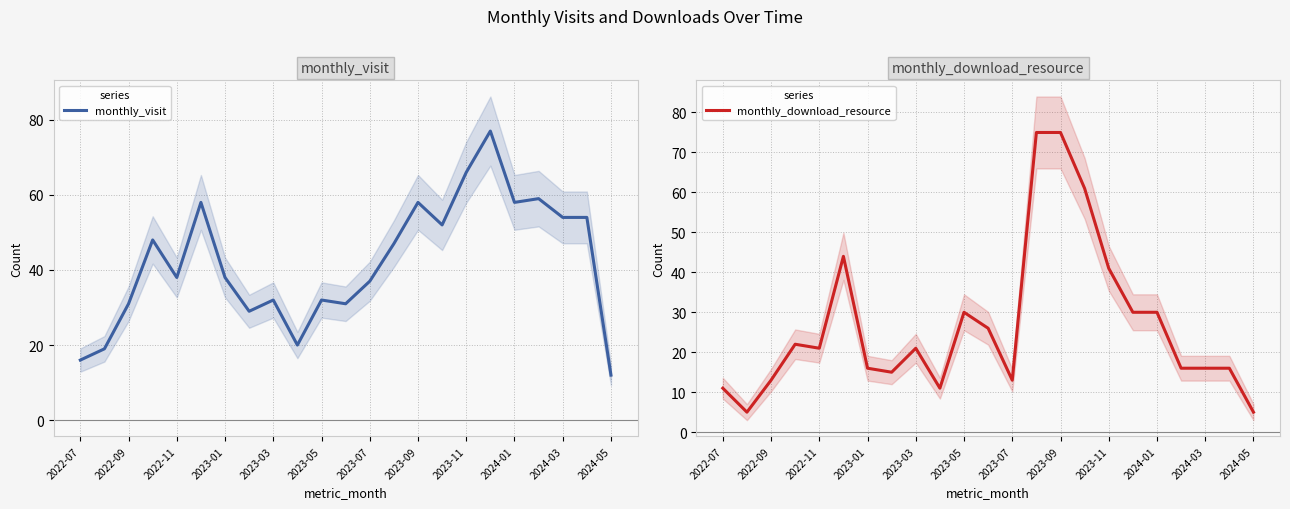

What is the minimum value for monthly_visit?

12